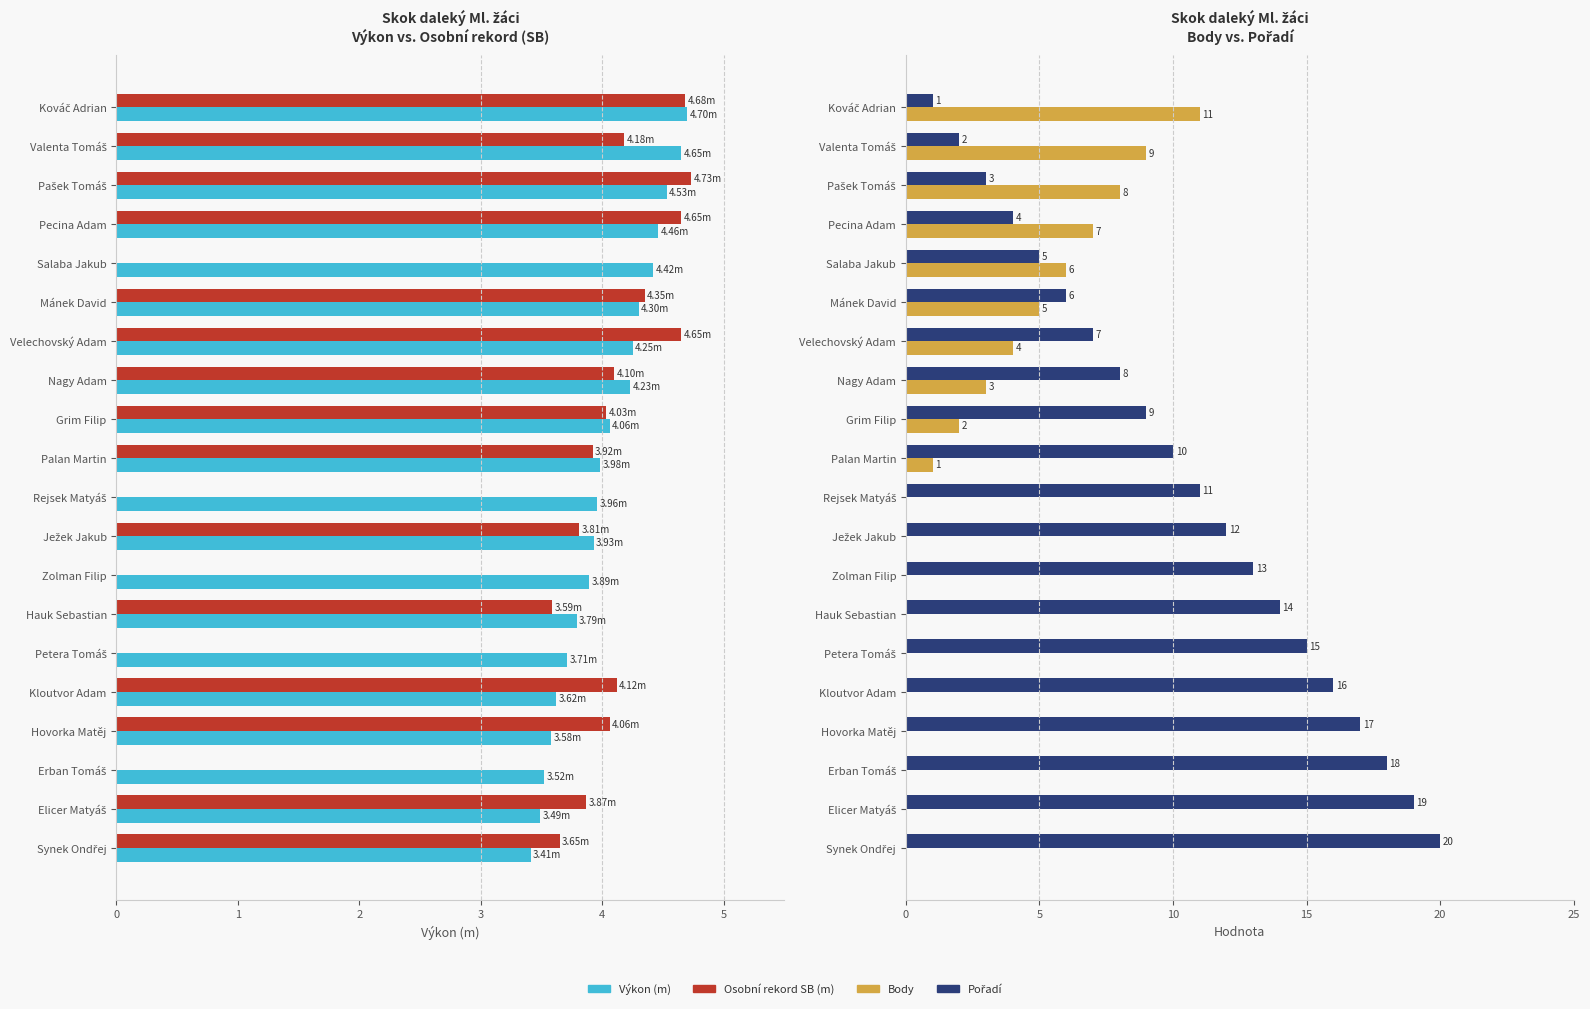

What value does the SB series have at Elicer Matyáš?

3.9